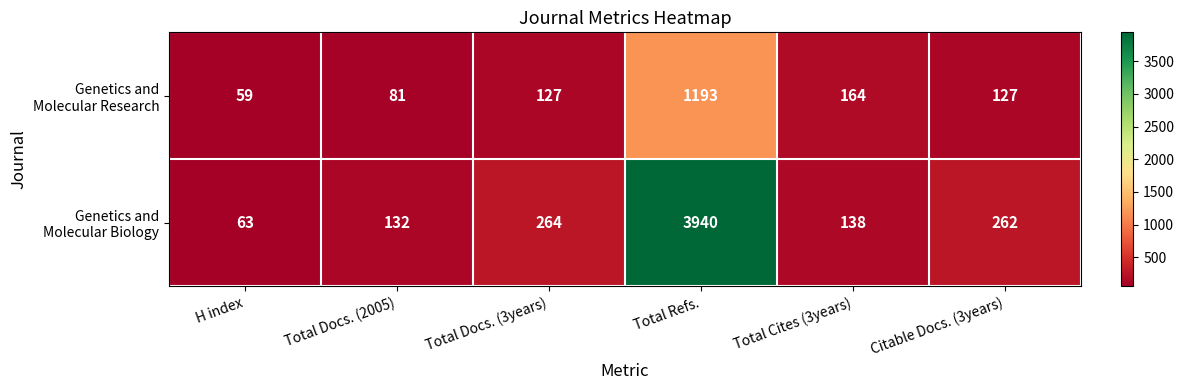

At which category is the sum across all series the highest?

Total Refs.